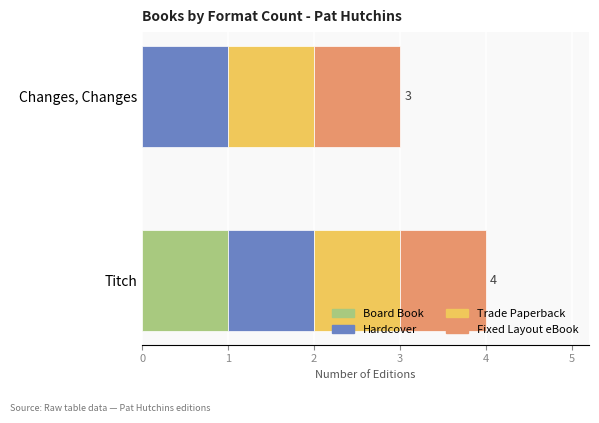

What is the total value across all series at Titch?

4